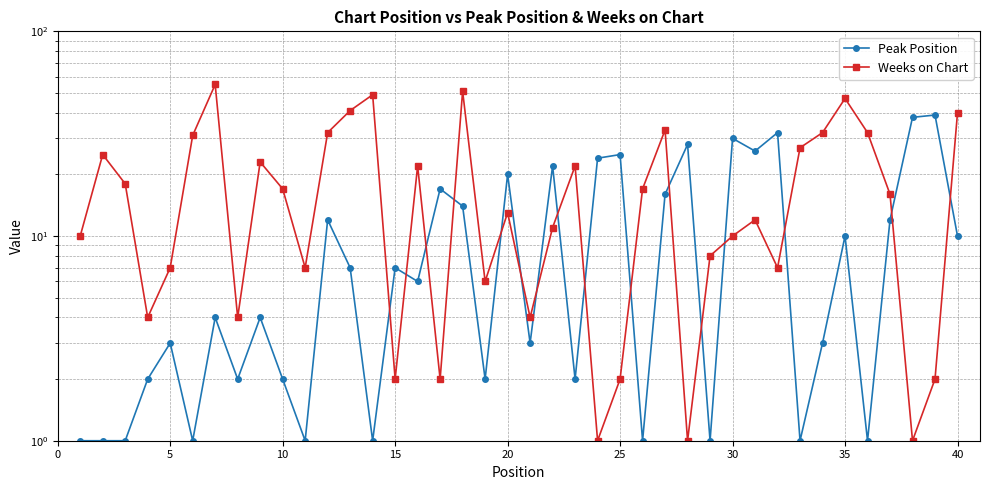

How many lines are shown in the chart?

2